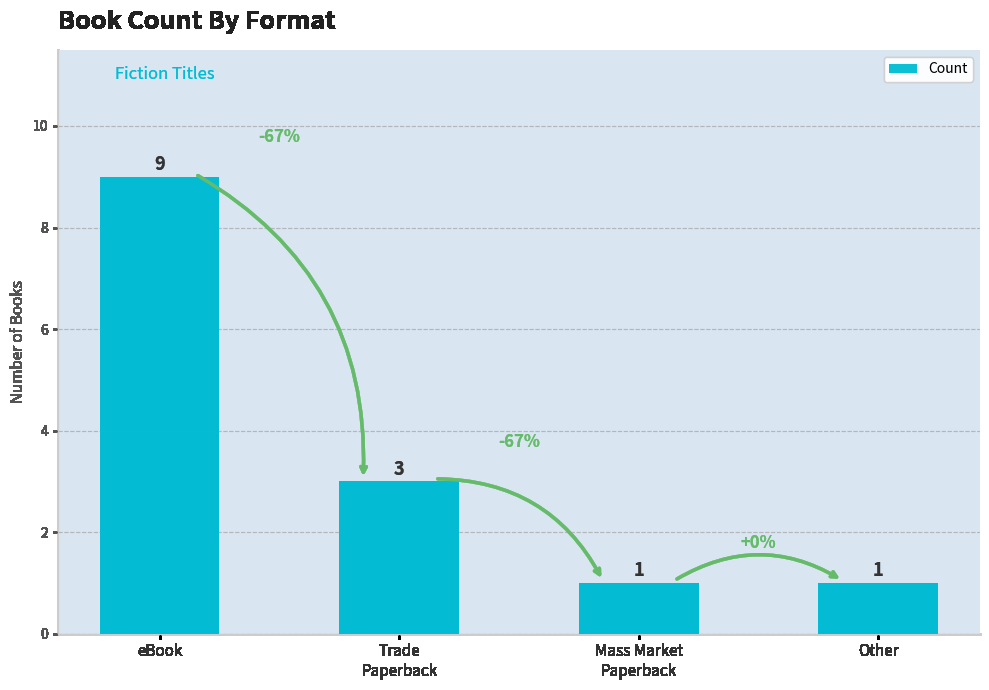

Where does the data first go above 3?

eBook